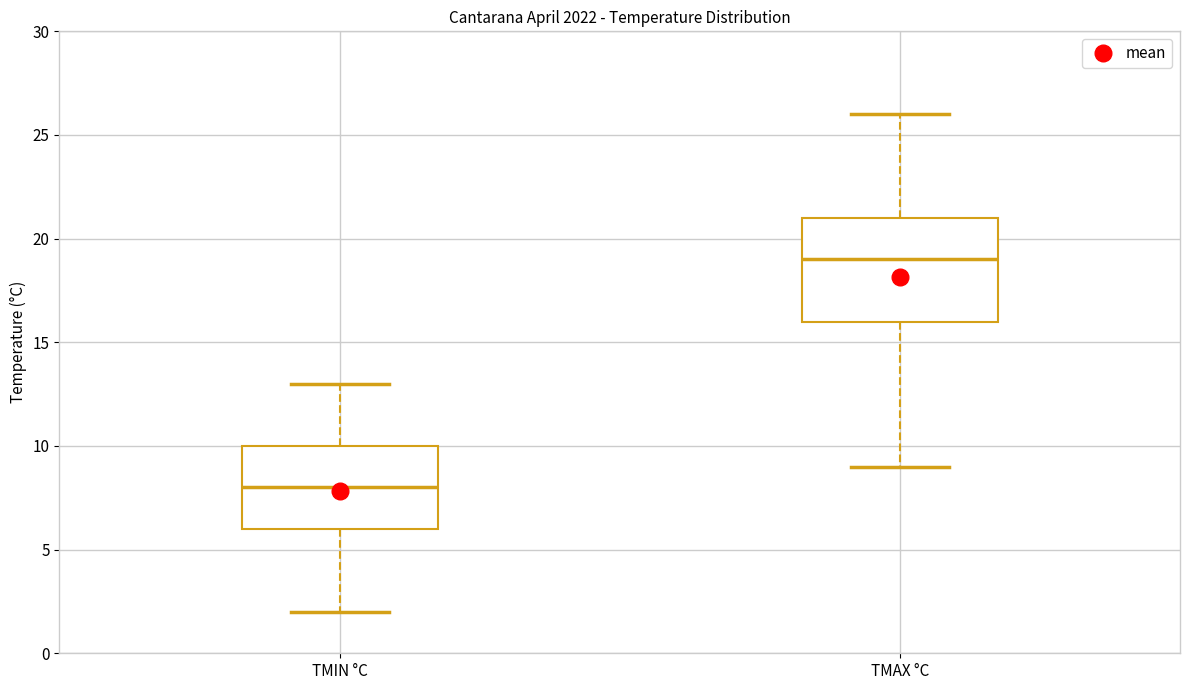

Reading left to right, read every box against the y-axis: the position of its median line, the range the box covers, and the ends of its whiskers. The values are not printed on the chart, so give them approximately, as read against the axis.

TMIN °C: median 8, box 6 to 10, whiskers 2 to 13
TMAX °C: median 19, box 16 to 21, whiskers 9 to 26